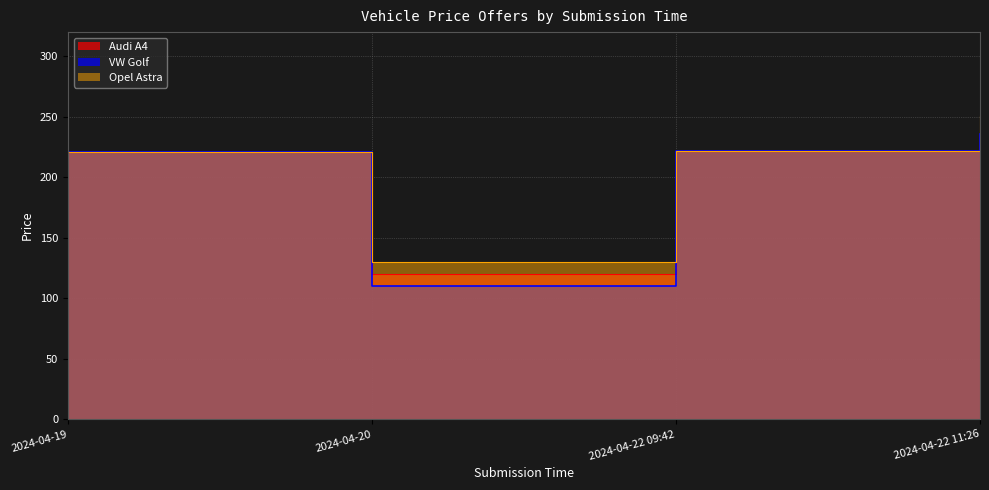

How many distinct data groups are displayed?

3